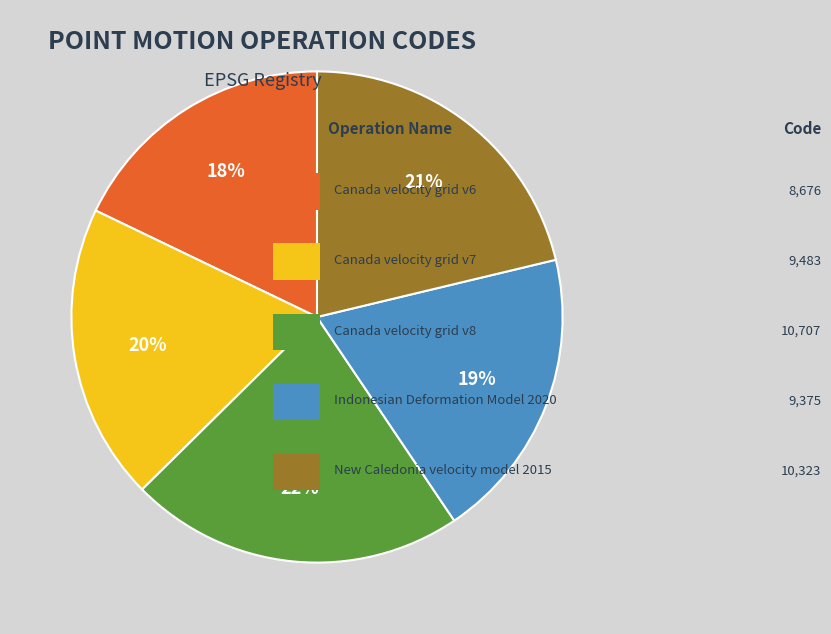

To the nearest percent, what is the difference between the largest and smallest slice percentages?

4%